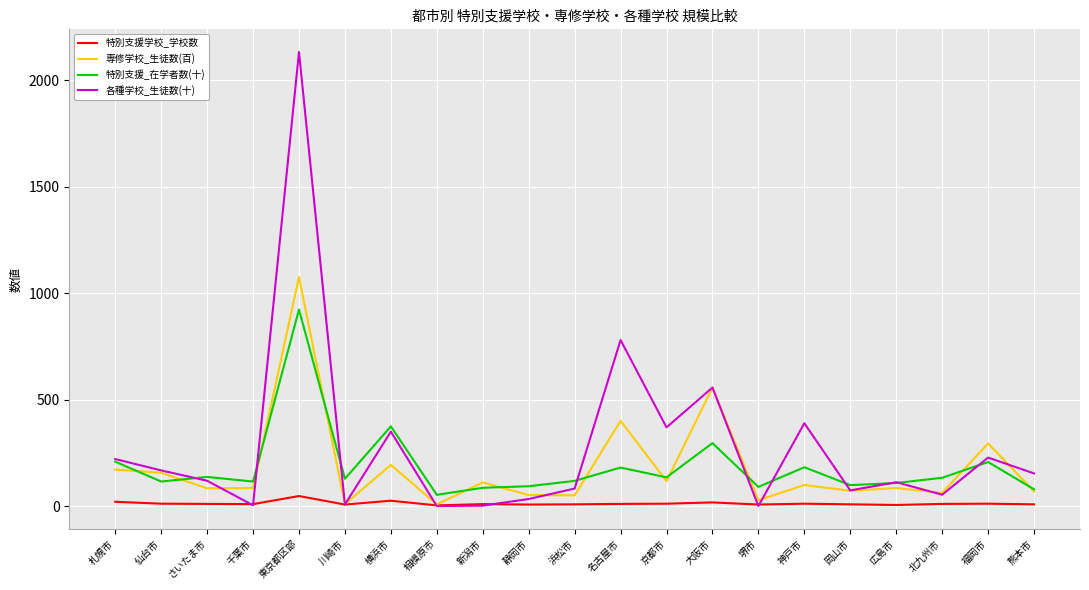

Which series has the largest total across all categories?

各種学校_生徒数(十)